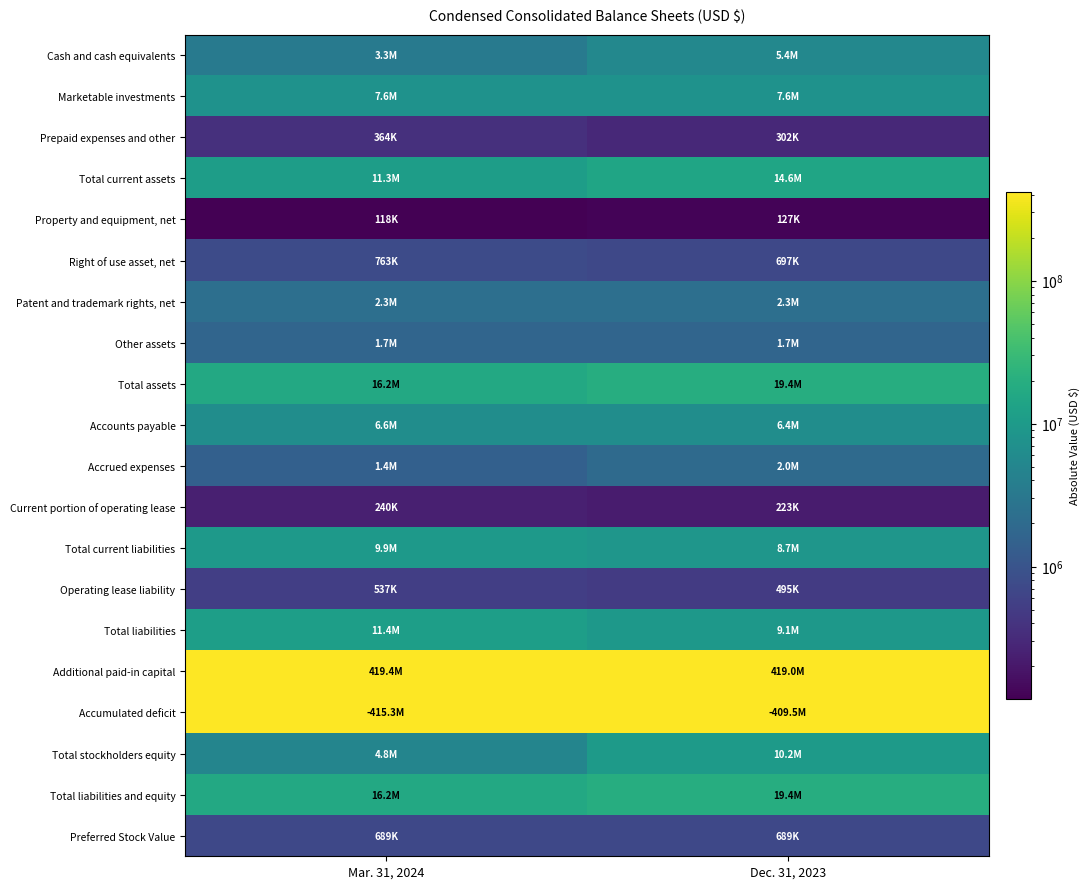

Reading left to right, what are all the values shown in this chart?

Cash and cash equivalents: Mar. 31, 2024=3295000	Dec. 31, 2023=5439000
Marketable investments: Mar. 31, 2024=7647000	Dec. 31, 2023=7631000
Prepaid expenses and other: Mar. 31, 2024=364000	Dec. 31, 2023=302000
Total current assets: Mar. 31, 2024=11306000	Dec. 31, 2023=14556000
Property and equipment, net: Mar. 31, 2024=118000	Dec. 31, 2023=127000
Right of use asset, net: Mar. 31, 2024=763000	Dec. 31, 2023=697000
Patent and trademark rights, net: Mar. 31, 2024=2314000	Dec. 31, 2023=2313000
Other assets: Mar. 31, 2024=1688000	Dec. 31, 2023=1688000
Total assets: Mar. 31, 2024=16189000	Dec. 31, 2023=19381000
Accounts payable: Mar. 31, 2024=6567000	Dec. 31, 2023=6443000
Accrued expenses: Mar. 31, 2024=1446000	Dec. 31, 2023=1986000
Current portion of operating lease: Mar. 31, 2024=240000	Dec. 31, 2023=223000
Total current liabilities: Mar. 31, 2024=9876000	Dec. 31, 2023=8652000
Operating lease liability: Mar. 31, 2024=537000	Dec. 31, 2023=495000
Total liabilities: Mar. 31, 2024=11363000	Dec. 31, 2023=9147000
Additional paid-in capital: Mar. 31, 2024=419412000	Dec. 31, 2023=419004000
Accumulated deficit: Mar. 31, 2024=415325000	Dec. 31, 2023=409508000
Total stockholders equity: Mar. 31, 2024=4826000	Dec. 31, 2023=10234000
Total liabilities and equity: Mar. 31, 2024=16189000	Dec. 31, 2023=19381000
Preferred Stock Value: Mar. 31, 2024=689000	Dec. 31, 2023=689000